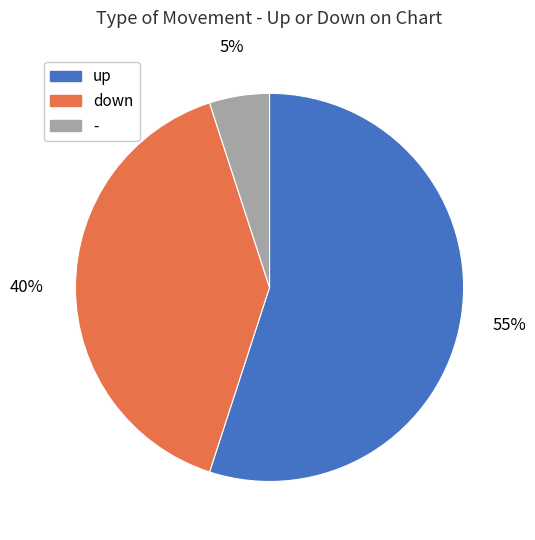

True or false: down accounts for 34% of the total.

False